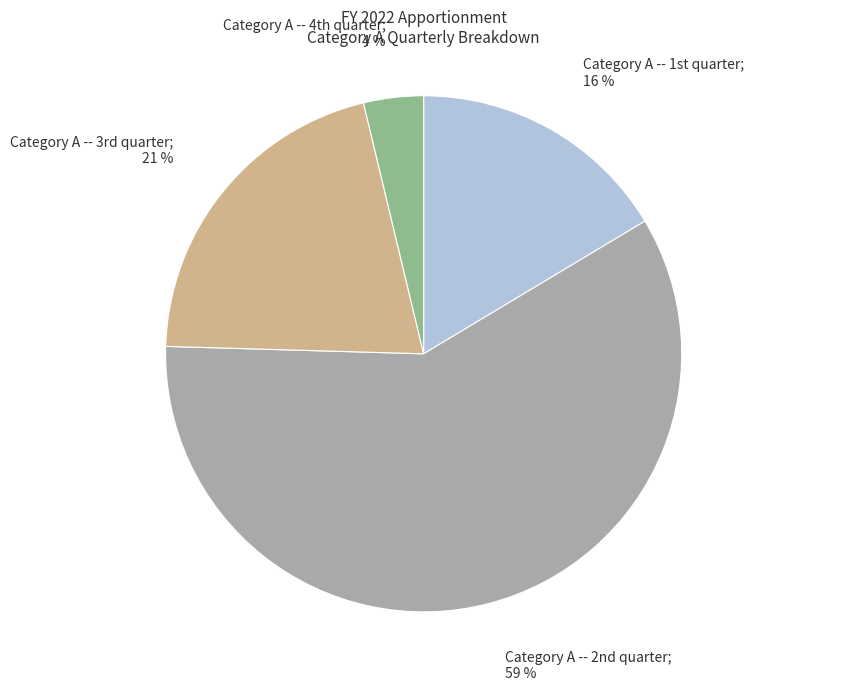

To the nearest percent, what is the difference between the largest and smallest slice percentages?

55%